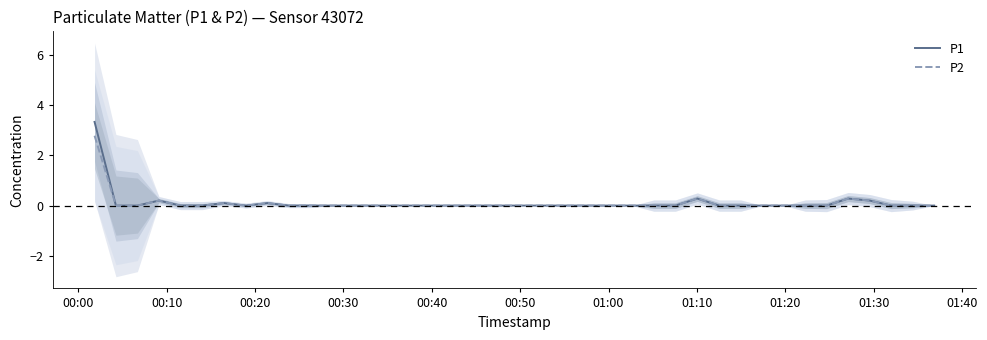

True or false: P2 and P1 intersect in this chart.

False